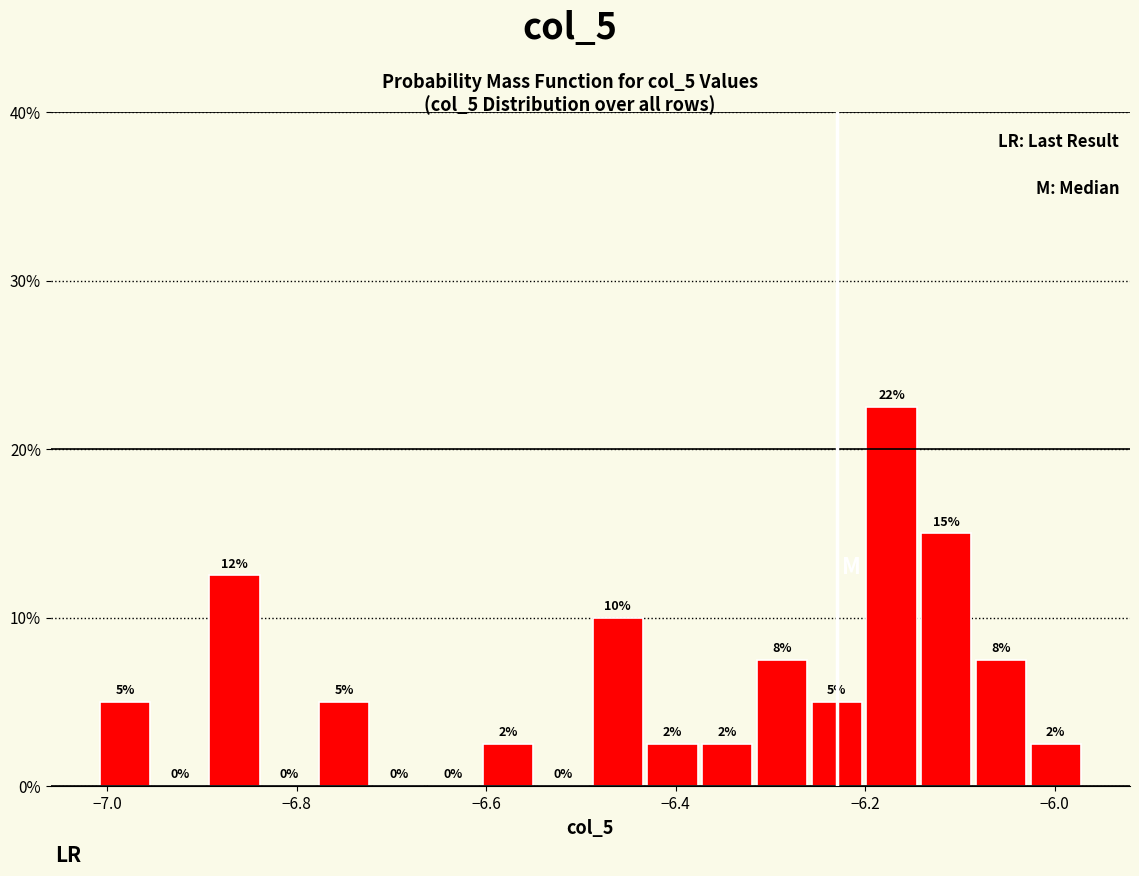

Read against the x-axis, roughly where is the centre of the tallest bar?

-6.18